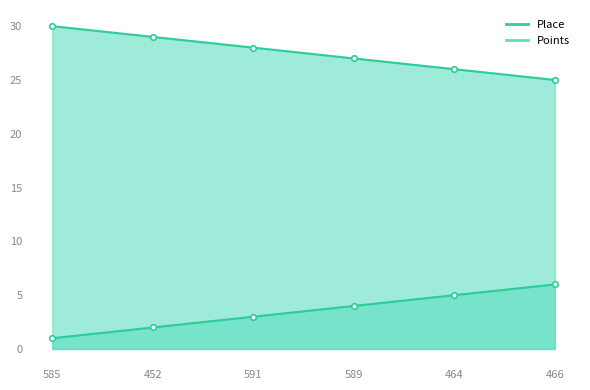

What is the average value of the Points series?

28